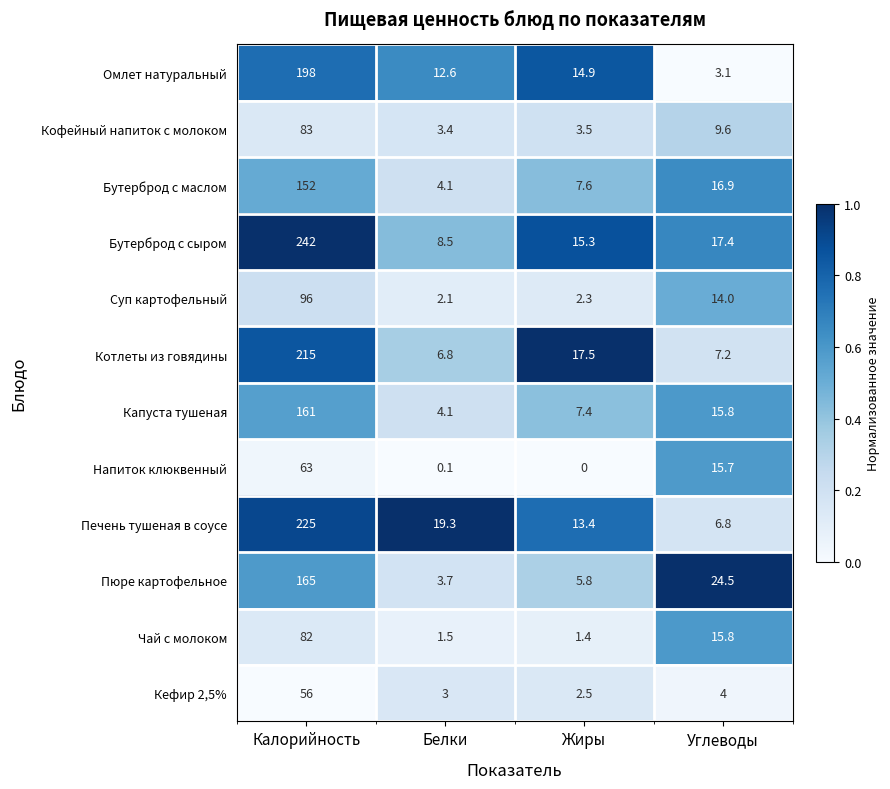

True or false: Бутерброд с маслом has a value of 152.0 at Калорийность.

True